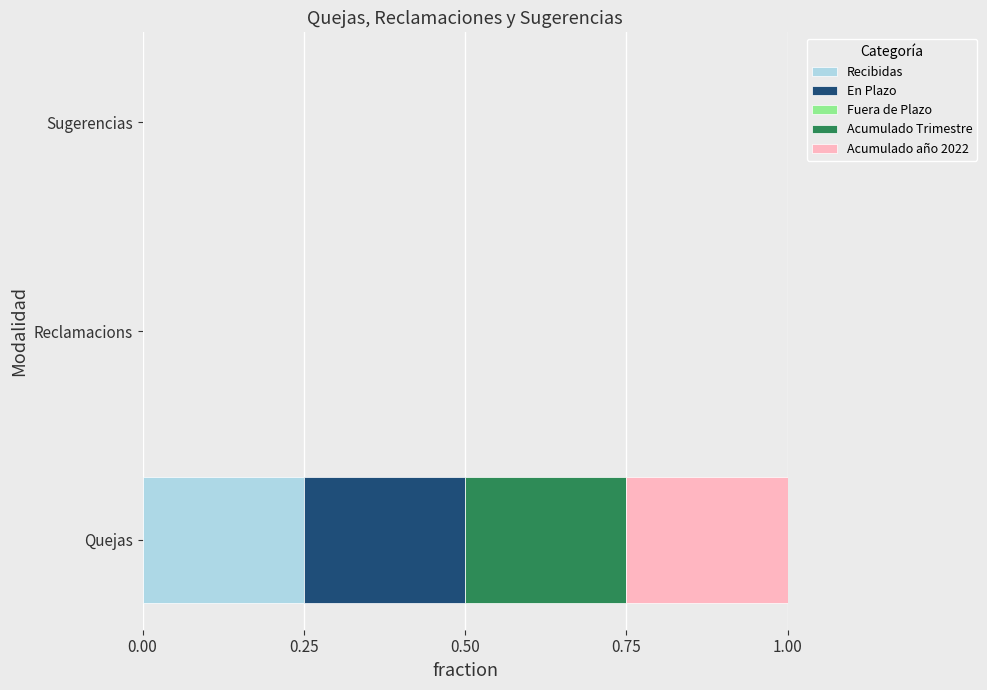

True or false: Recibidas has a value of 0.1 at Sugerencias.

False